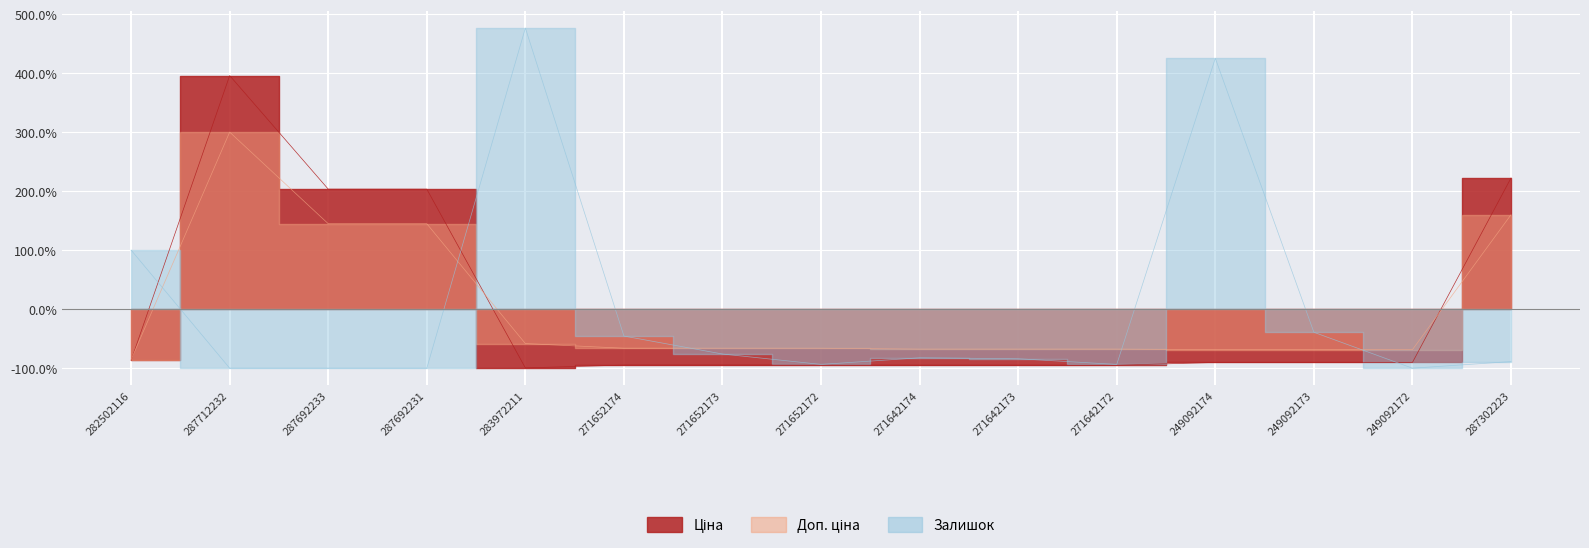

What is the value of the Залишок point at the 13th from the left?

-39.1